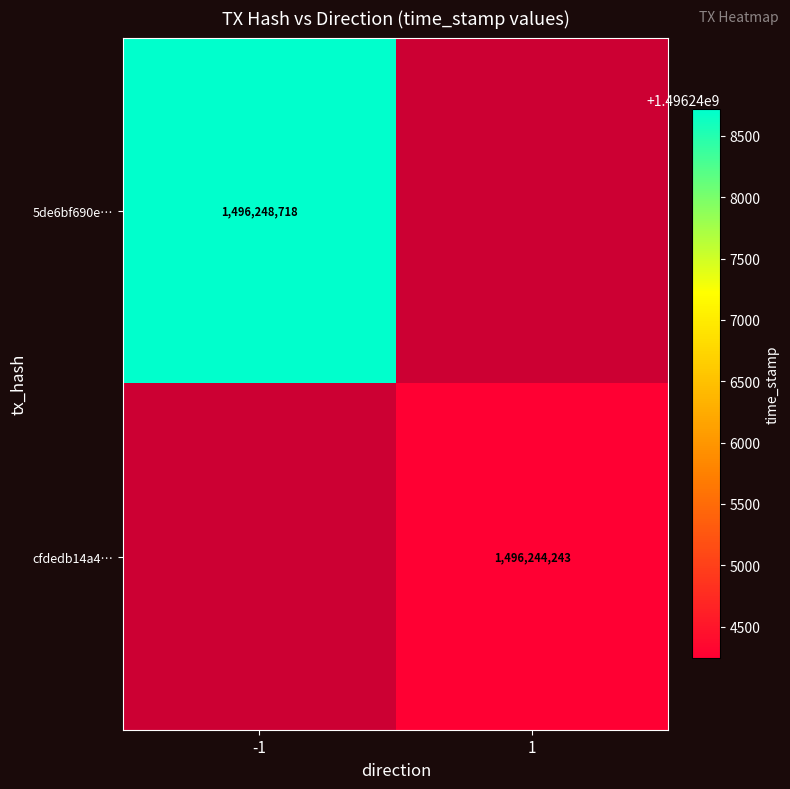

The cfdedb14a4… series shows 373423365 at 1. True or false?

False